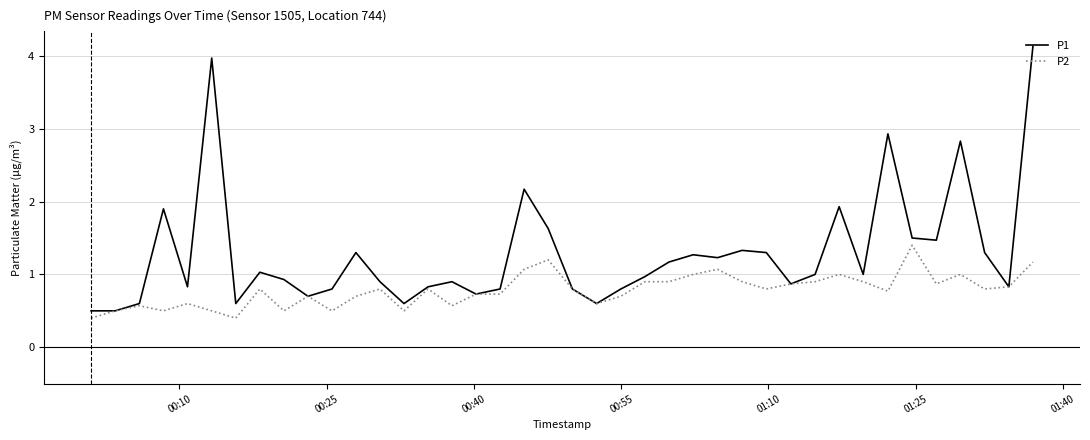

Rank the series by their maximum value, from lowest to highest.

P2, P1